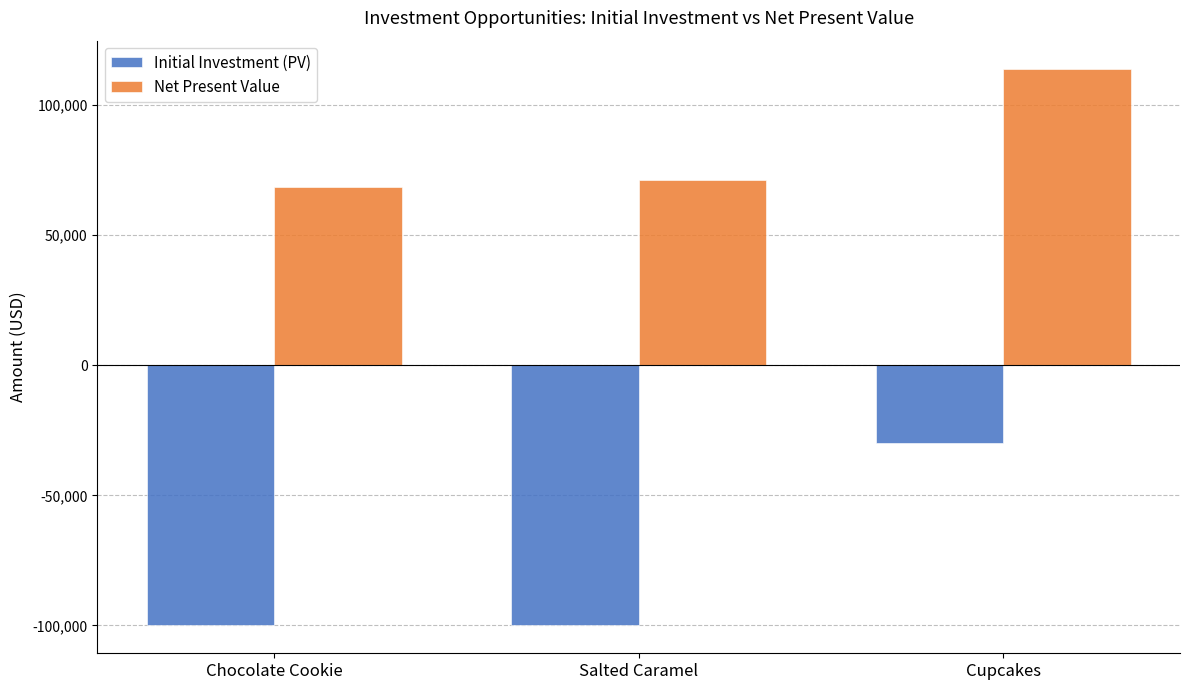

At which category does the chart reach its peak across all series?

Cupcakes